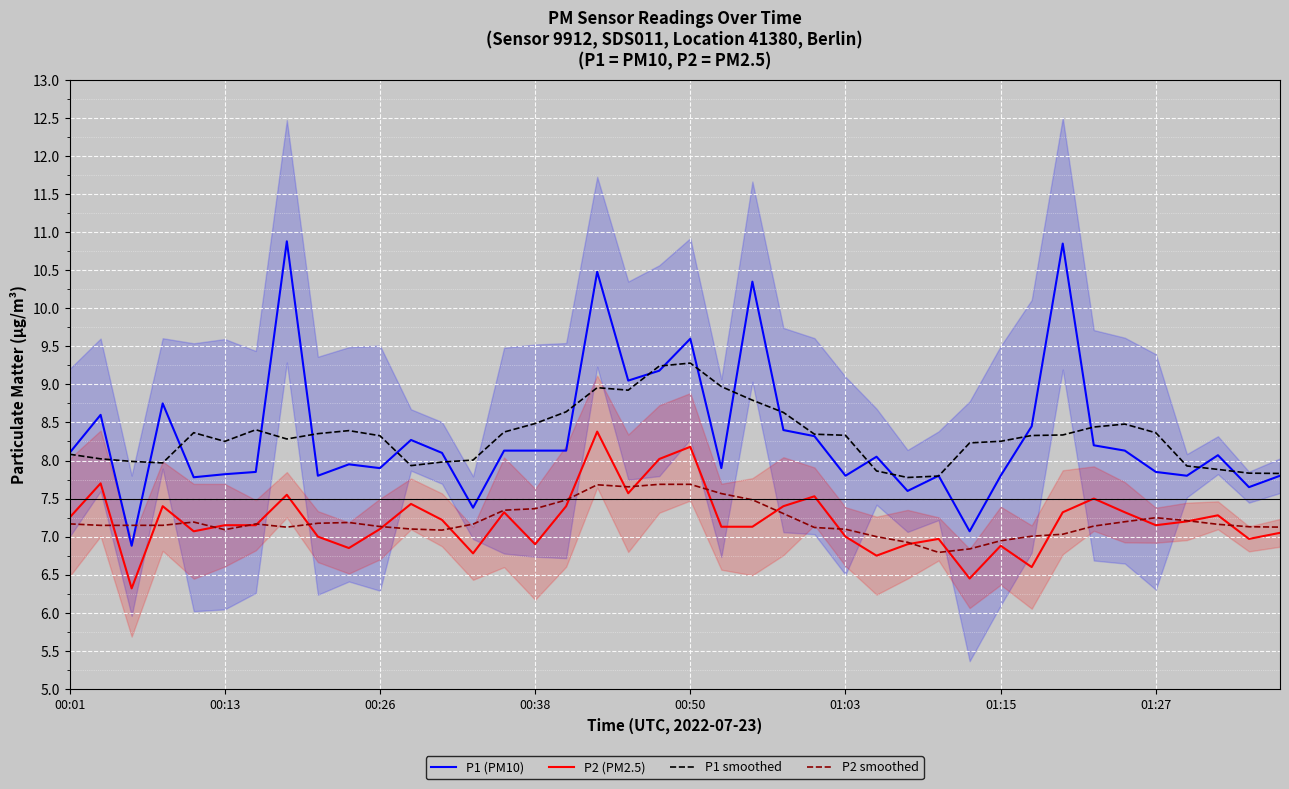

Is it true that P2 smoothed equals 2.6 at 34?

False